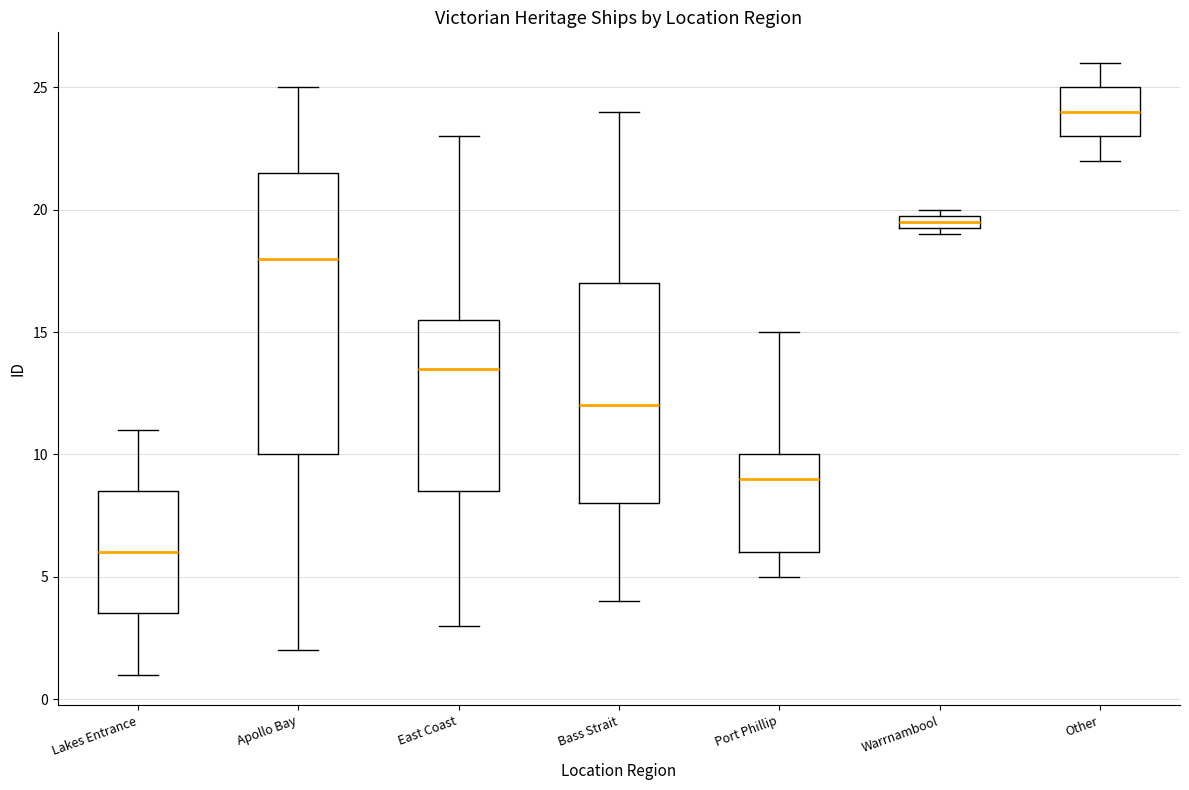

Which box has the highest median line?

Other